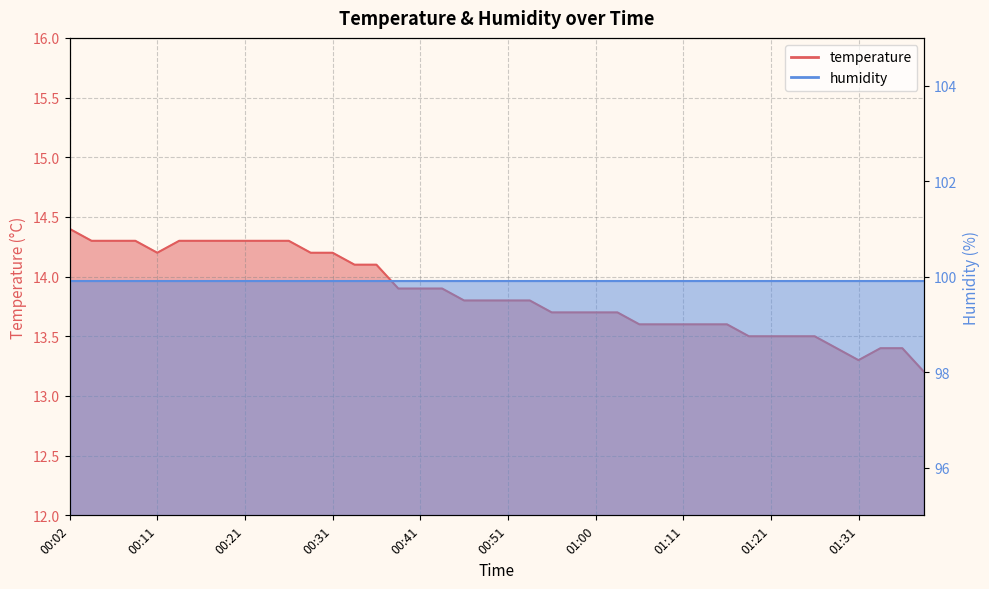

True or false: there are more than 2 points higher than both neighbors.

False